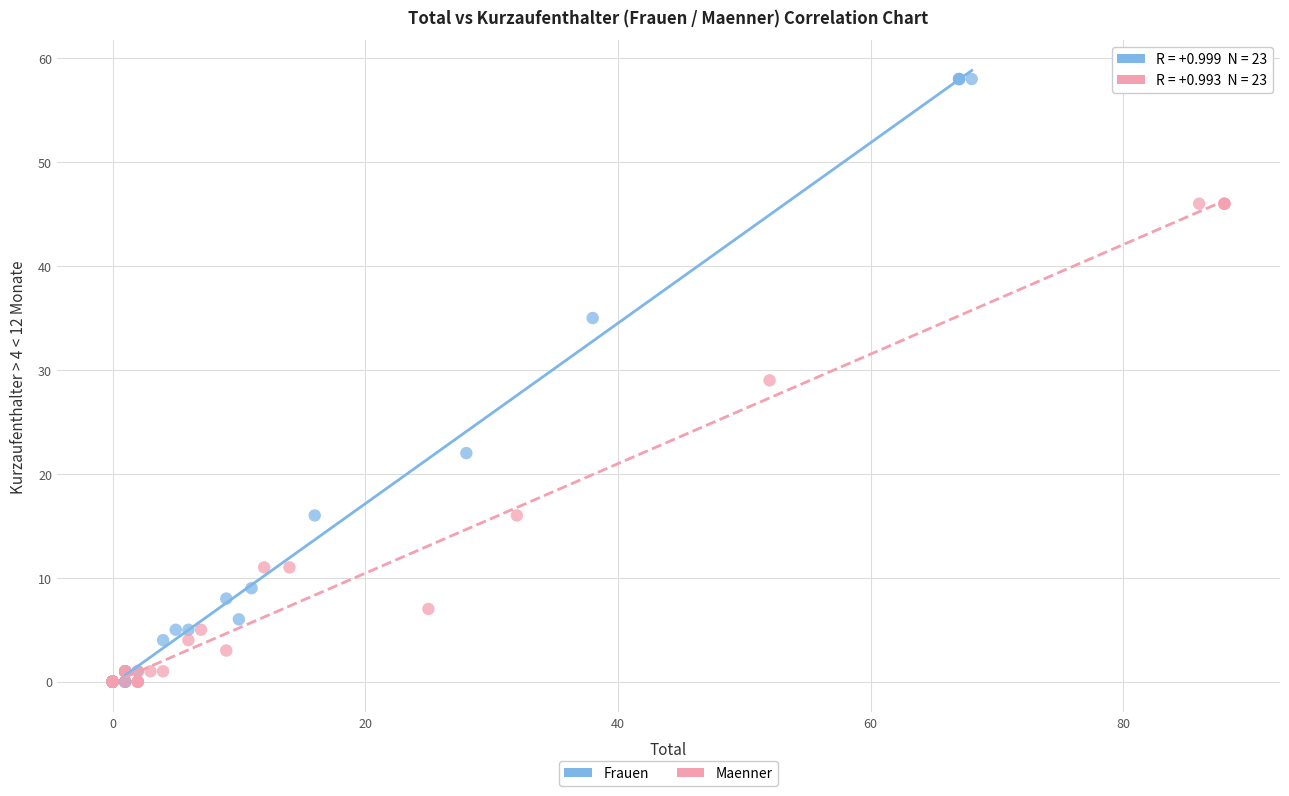

Which series contains the highest Y value?

Frauen